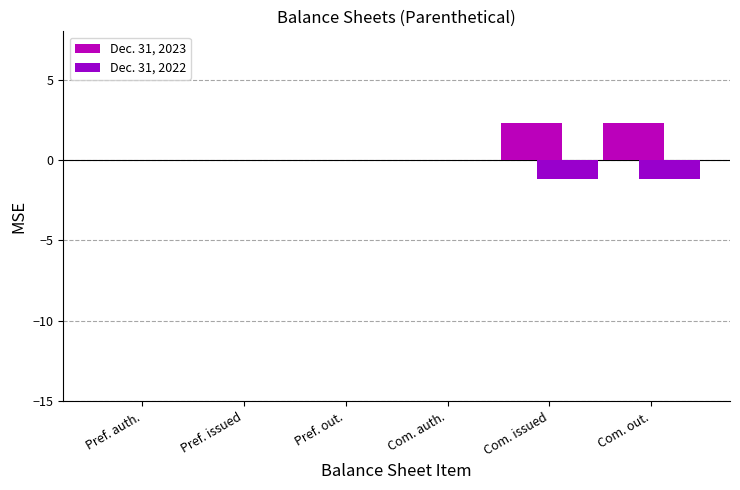

What is the total value across all series at Com. out.?

1.2